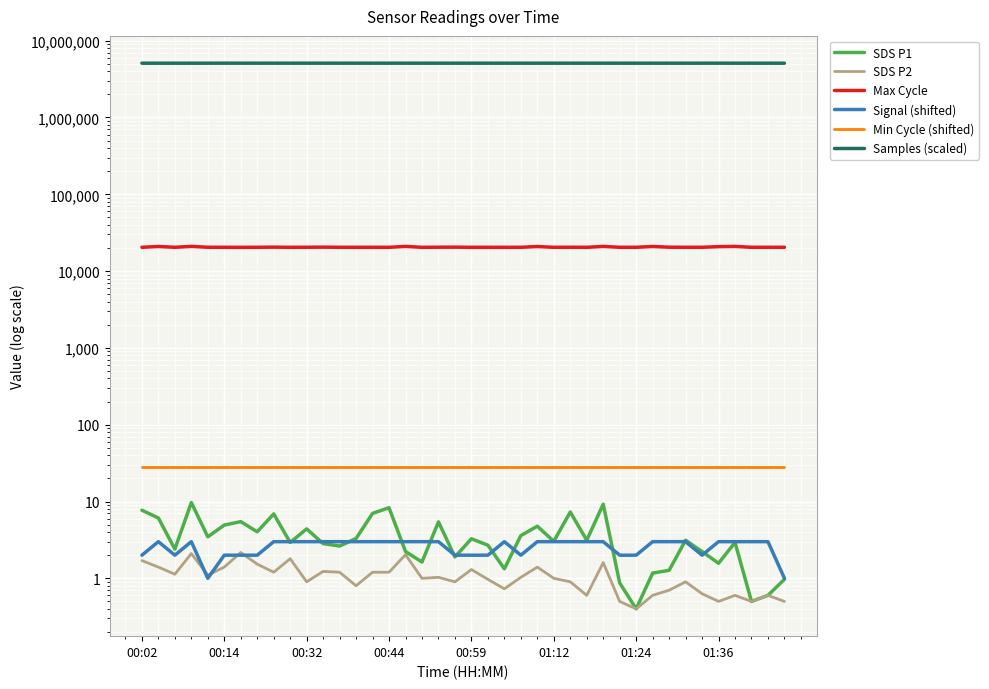

Is the value of SDS P1 at 01:24 greater than the value of Samples (scaled) at 26?

No